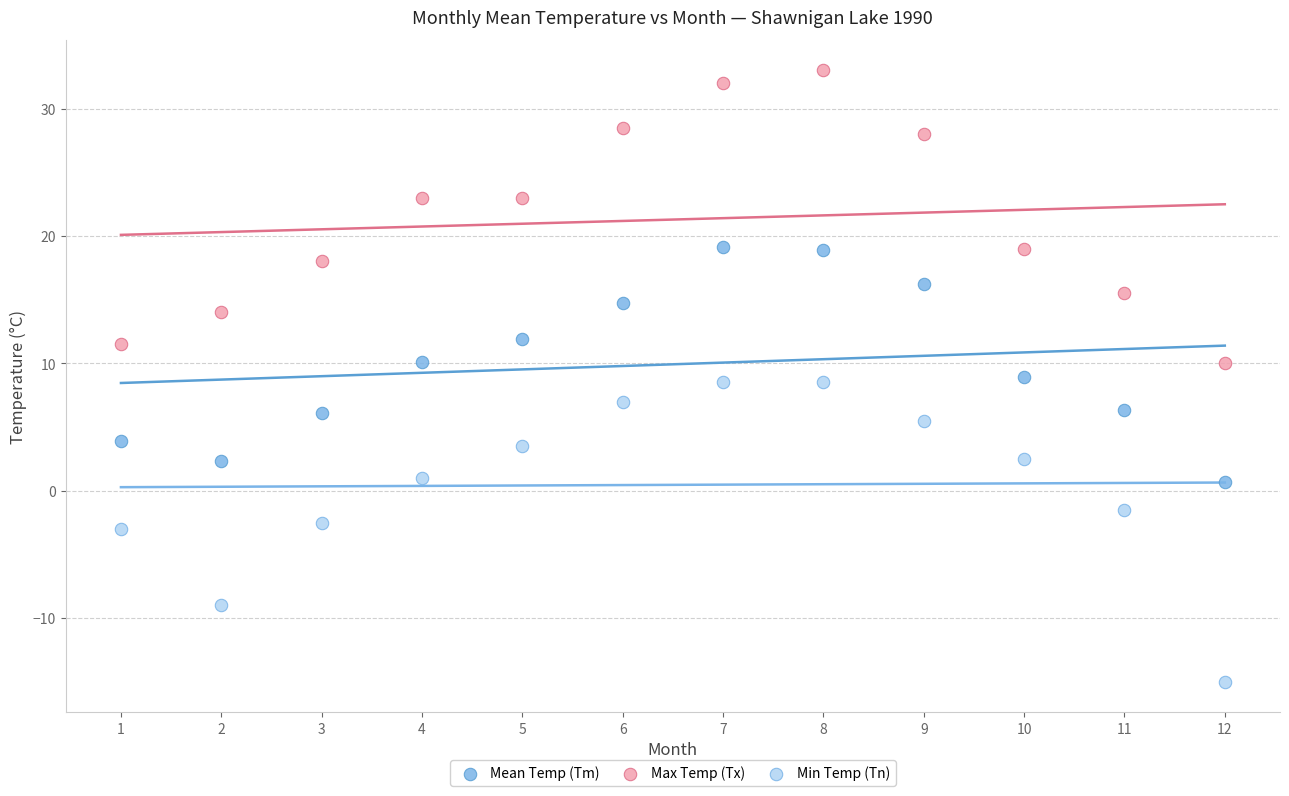

What is the X range (max minus min) for the scatter plot?

11.0